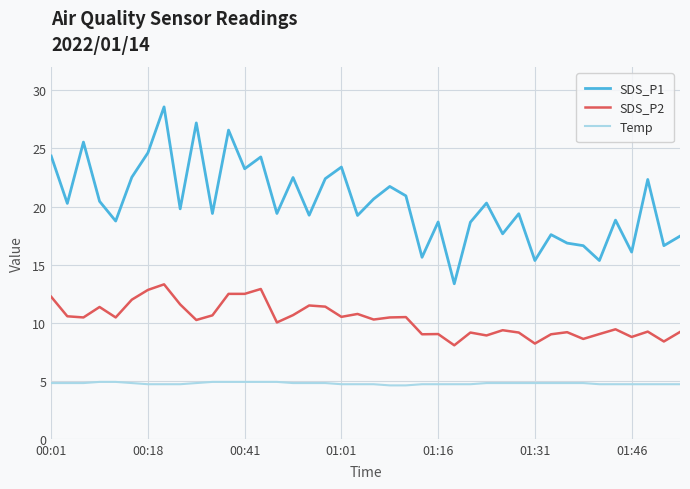

Which series has the widest spread of values?

SDS_P1